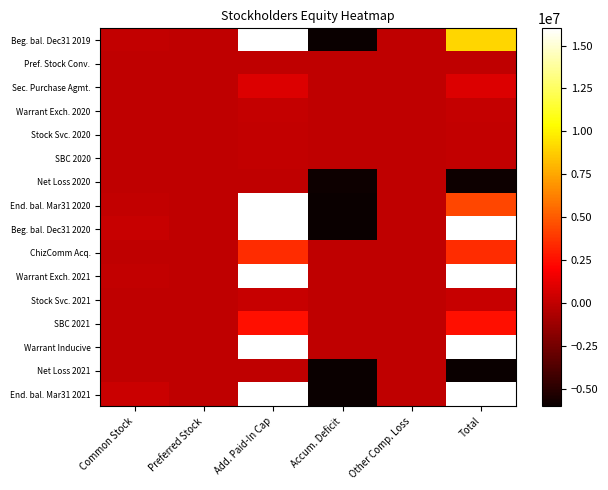

Which category has the highest value across all series?

Add. Paid-In Cap